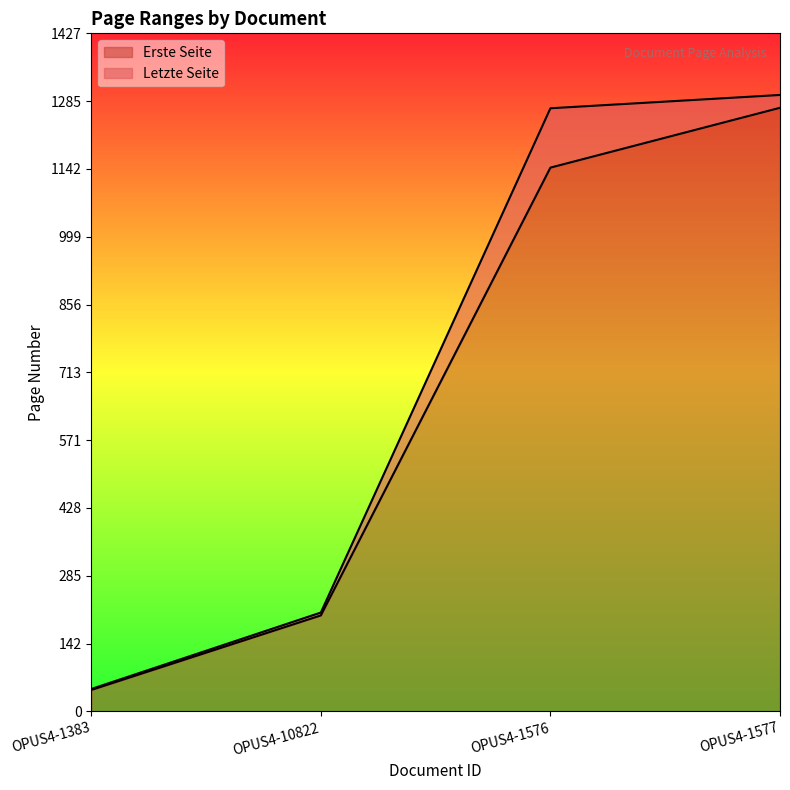

Between OPUS4-1383 and OPUS4-1576, which series saw the biggest shift?

Letzte Seite